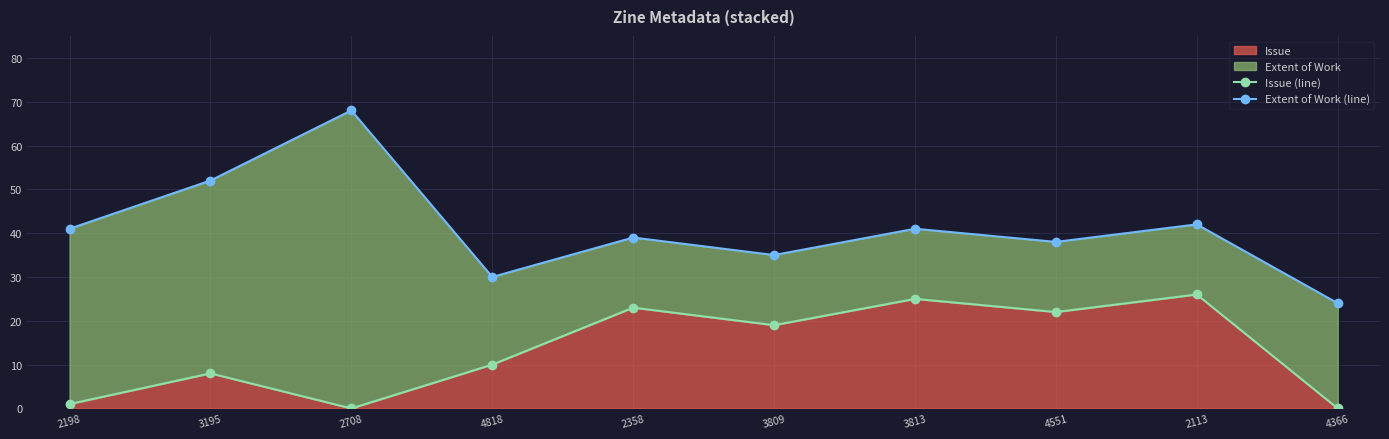

The Extent of Work (line) series shows 21 at 2358. True or false?

False